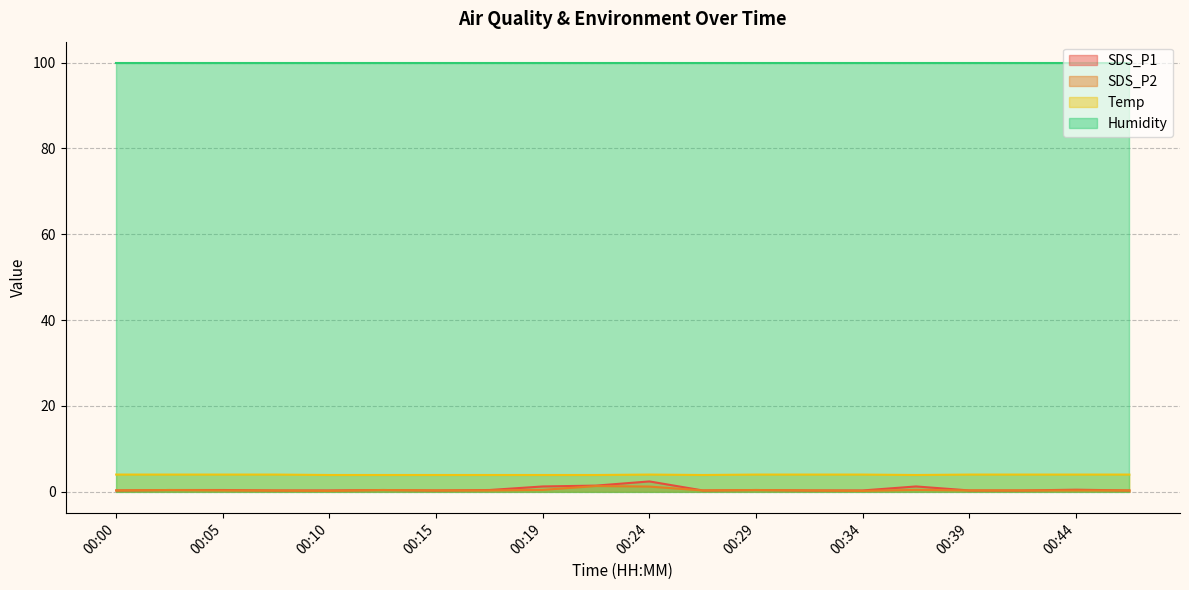

What is the average value of the Temp series?

4.0